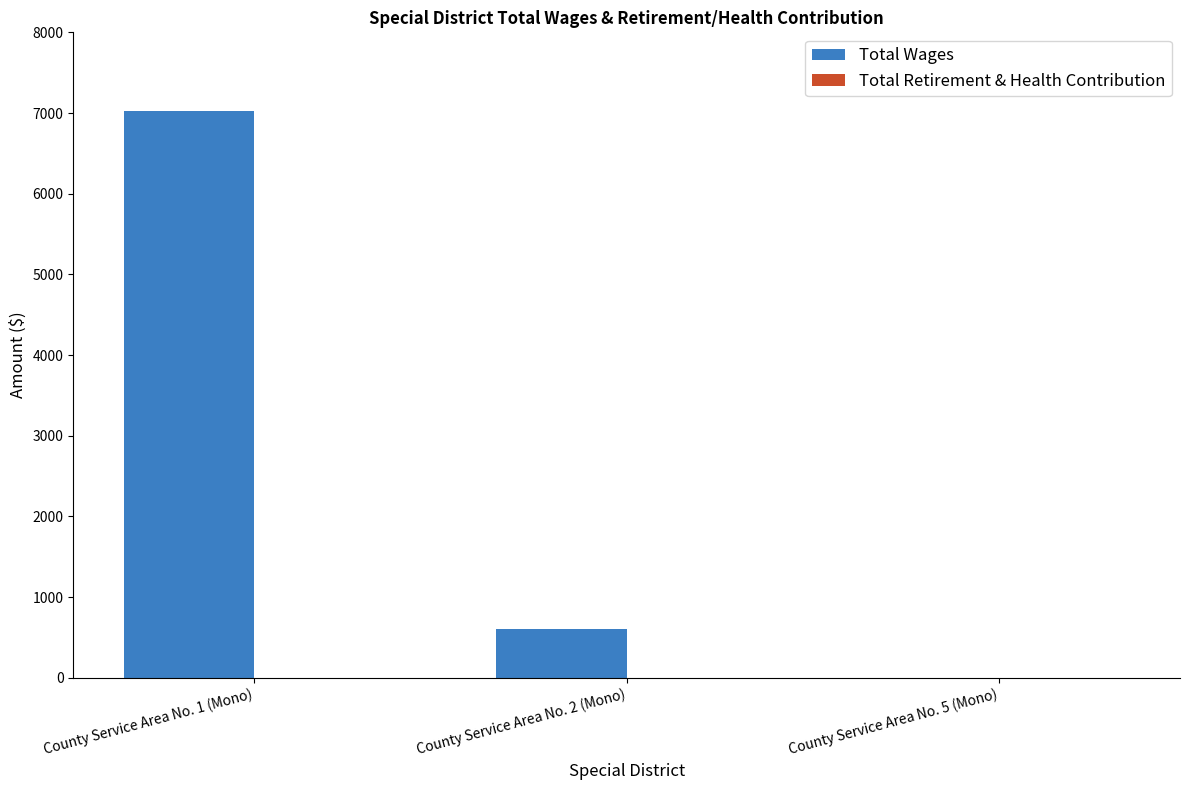

What is the sum of all values?

7619